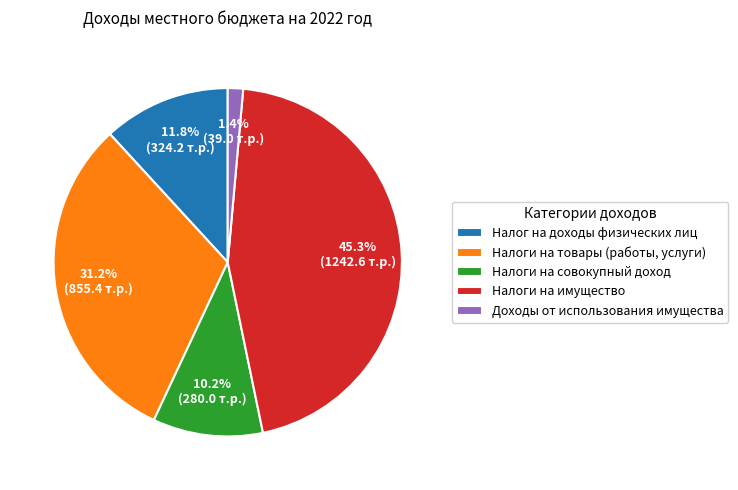

Which category has the biggest portion of the pie?

Налоги на имущество